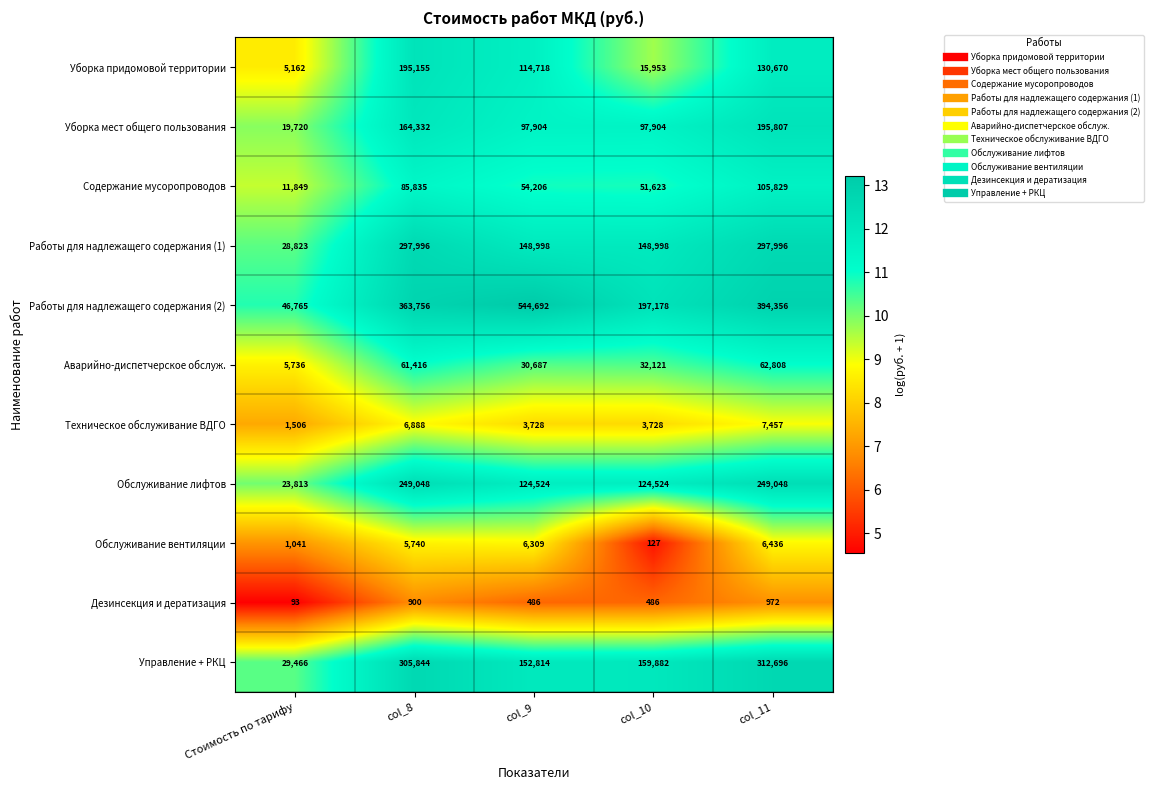

Rank the series by their maximum value, from lowest to highest.

Дезинсекция и дератизация, Обслуживание вентиляции, Техническое обслуживание ВДГО, Аварийно-диспетчерское обслуж., Содержание мусоропроводов, Уборка придомовой территории, Уборка мест общего пользования, Обслуживание лифтов, Работы для надлежащего содержания (1), Управление + РКЦ, Работы для надлежащего содержания (2)